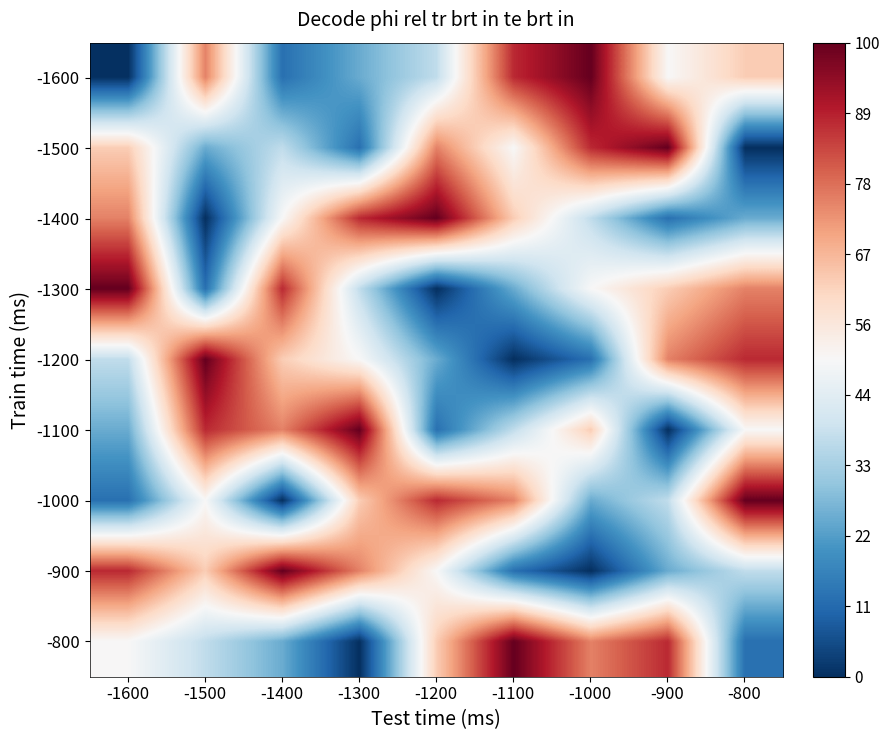

At how many categories does at least one series exceed 3?

9